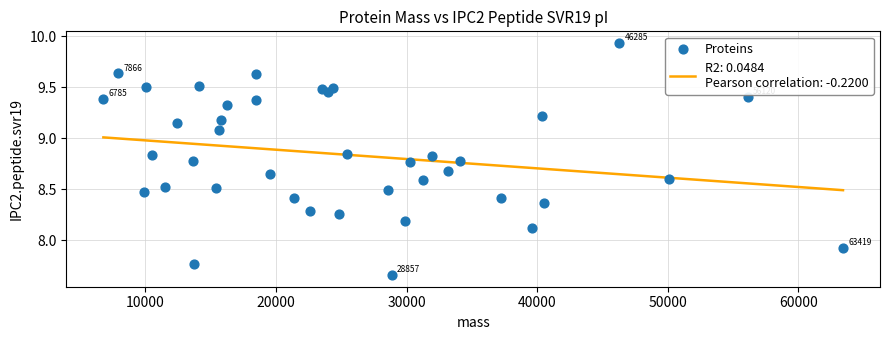

What Y value in the scatter plot is closest to 8?

7.9